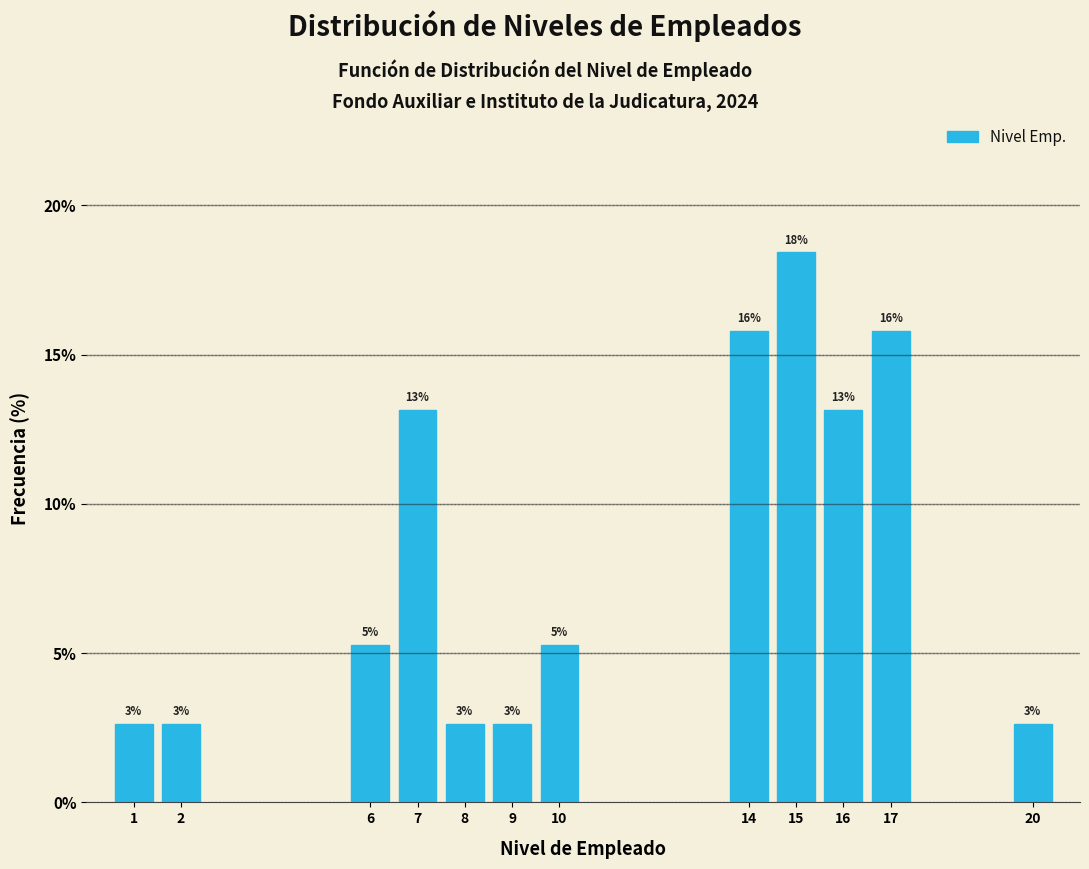

How many bars are there in total?

12